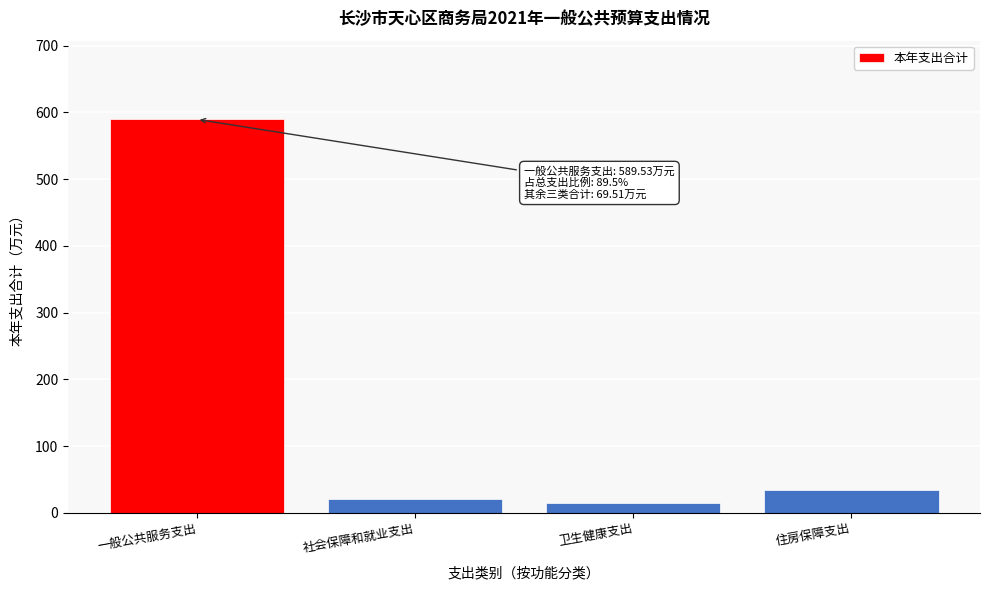

Reading left to right, what are all the values shown in this chart?

一般公共服务支出=589.5	社会保障和就业支出=20.7	卫生健康支出=14.1	住房保障支出=34.8